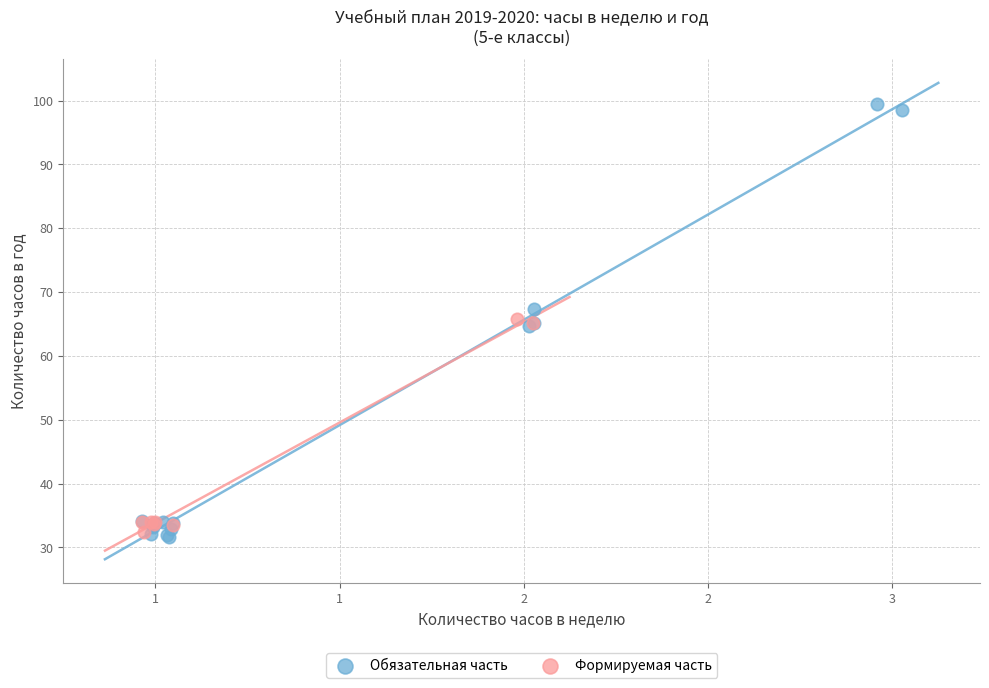

Which series reaches the maximum Y coordinate?

Обязательная часть